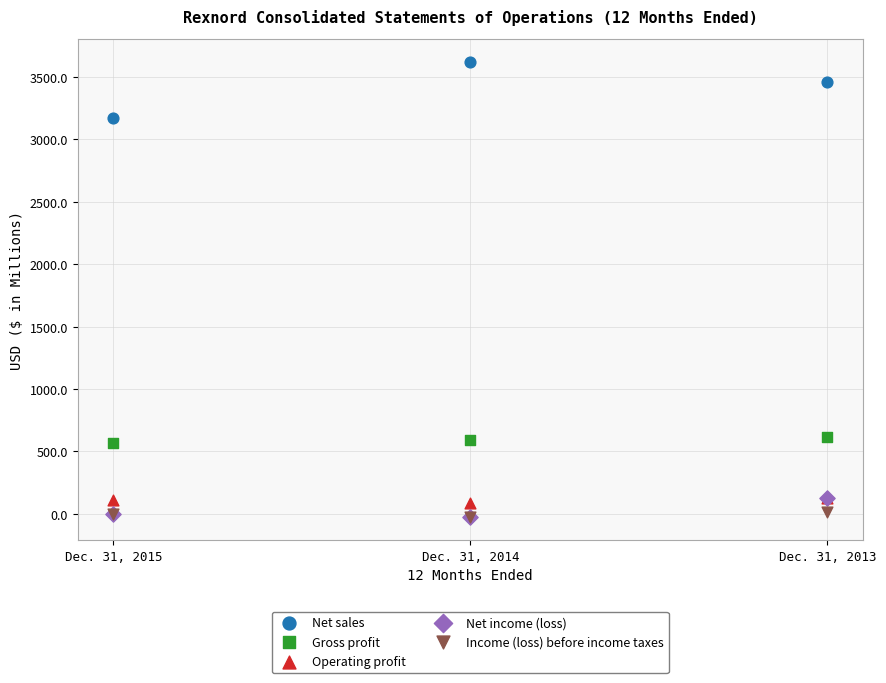

What are all the series names shown in the legend?

Net sales, Gross profit, Operating profit, Net income (loss), Income (loss) before income taxes